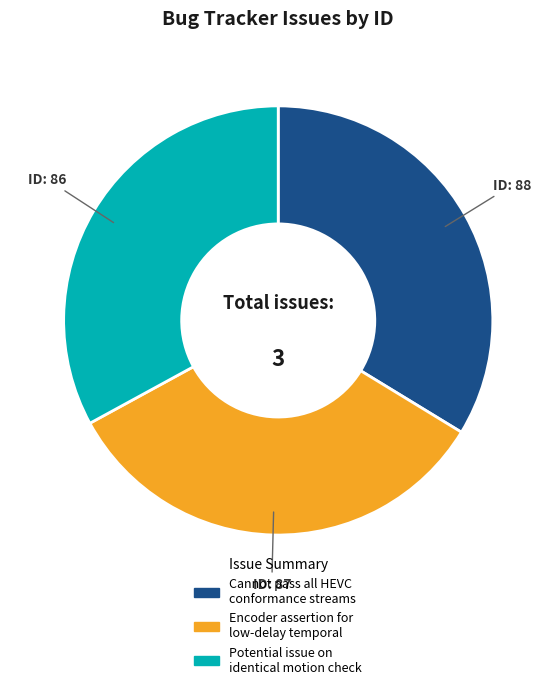

Count the number of slices in the pie.

3